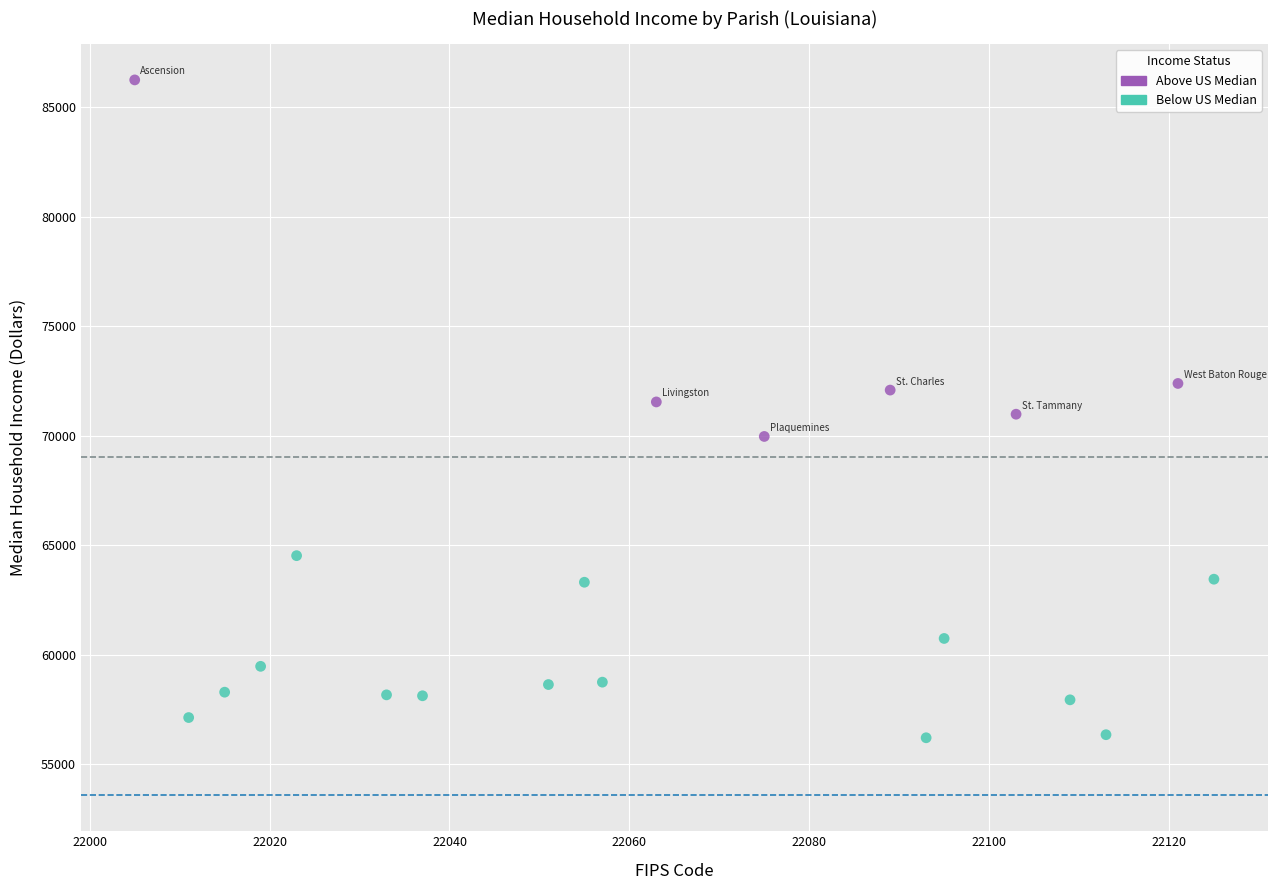

Which series contains the highest Y value?

Above US Median